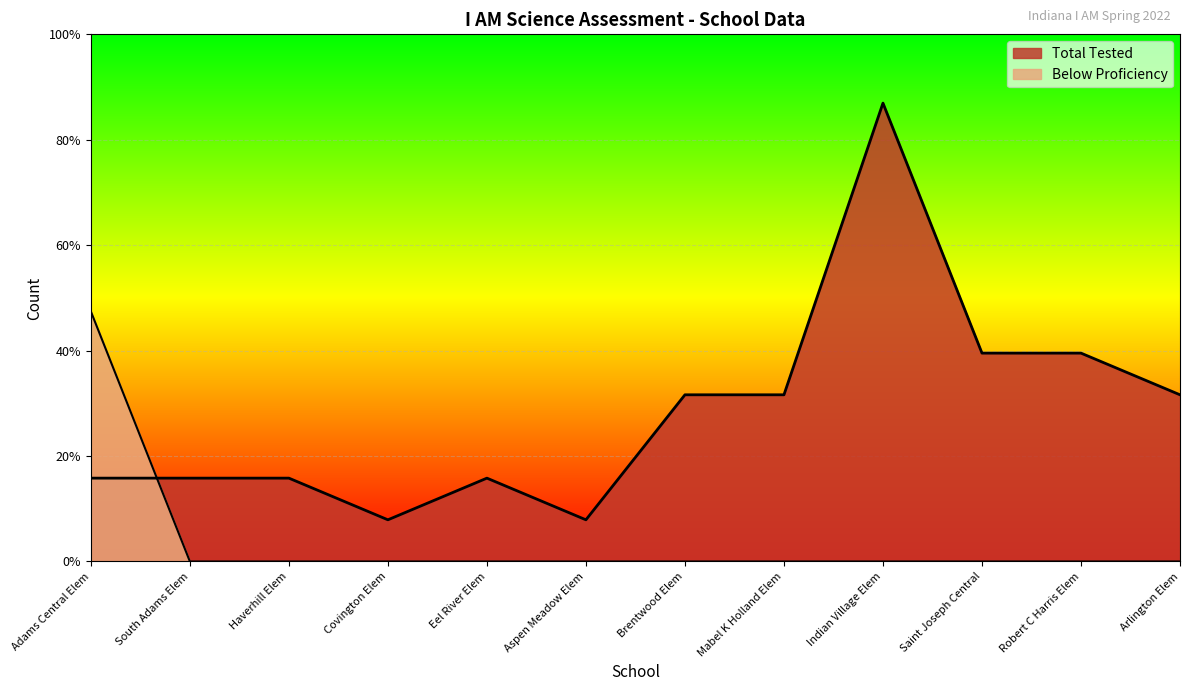

Reading right to left, extract all data points from this chart.

Below Proficiency: 0	0	0	0	0	0	0	0	0	0	0	6
Total Tested: 4	5	5	11	4	4	1	2	1	2	2	2